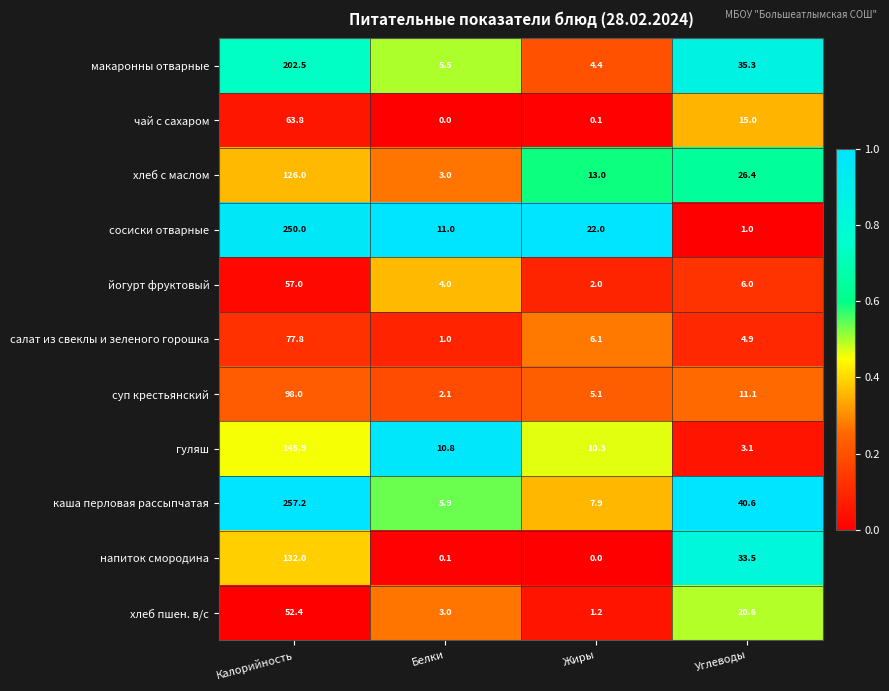

What is the difference between the maximum and minimum values in the сосиски отварные series?

249.0